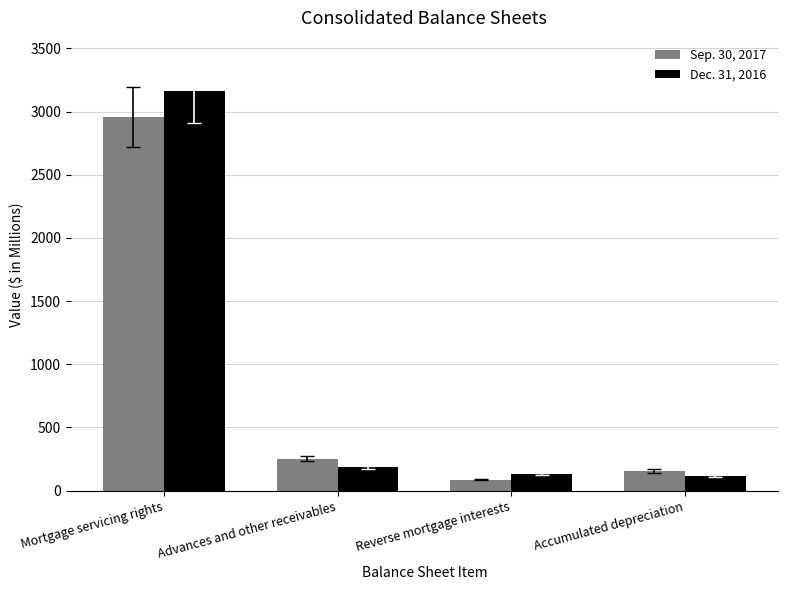

What is the average value of the Sep. 30, 2017 series?

863